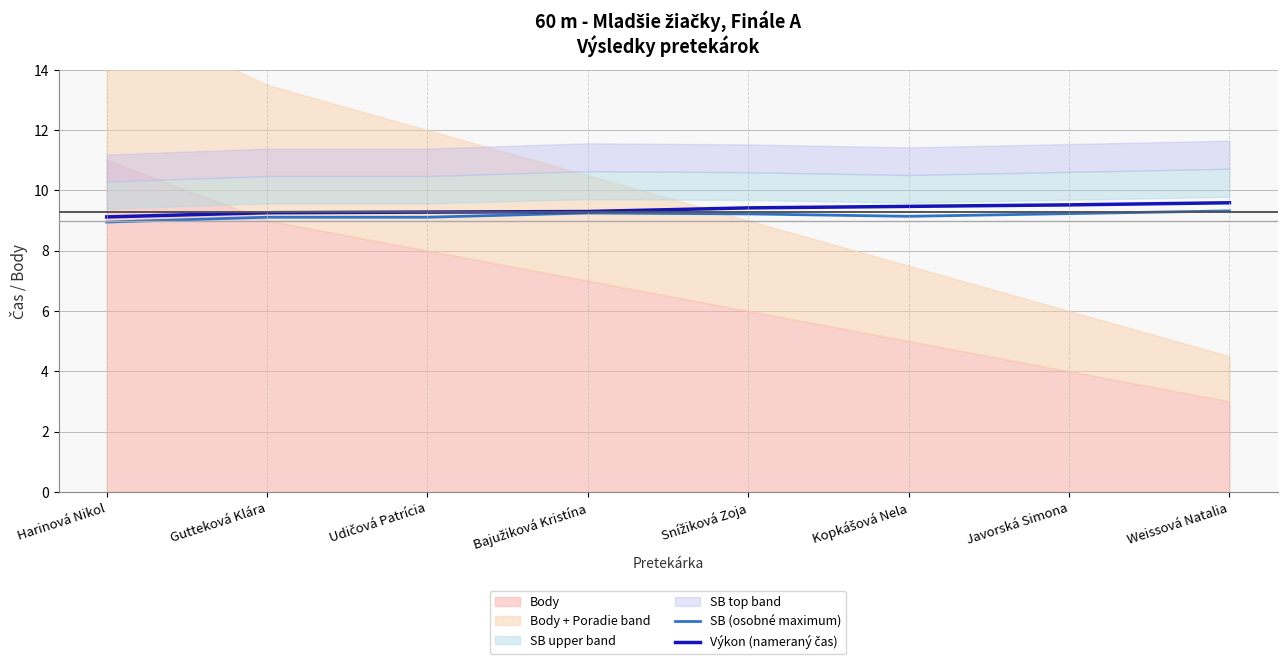

What is the highest value of the SB (osobné maximum) series?

9.3